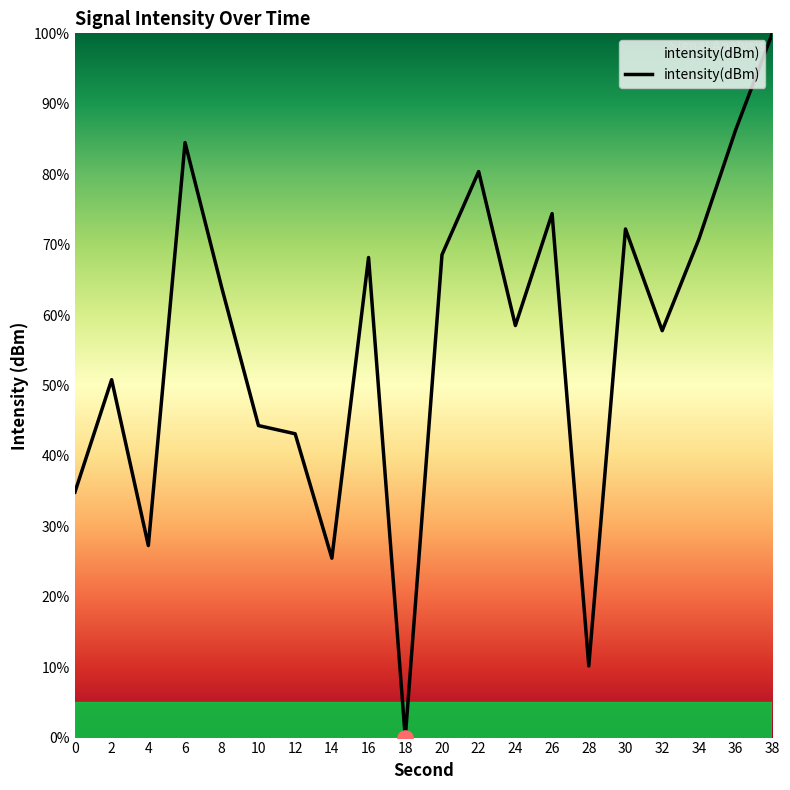

What is the ratio of the value at 22 to the value at 6?

1.0